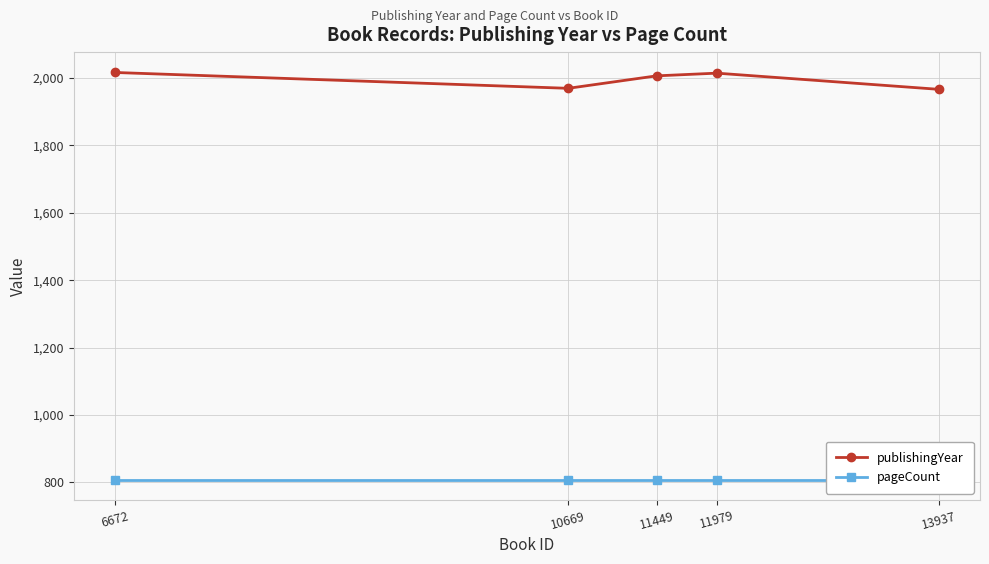

Rank the series at 6672 from highest to lowest value.

publishingYear, pageCount